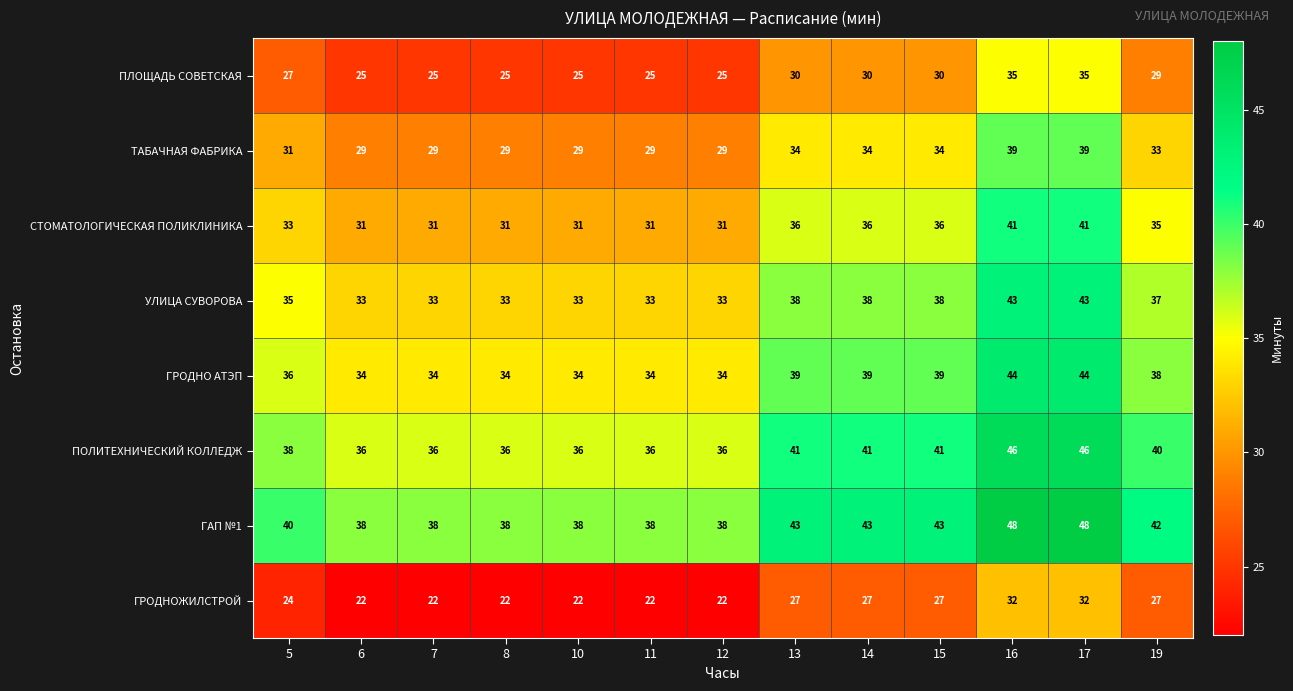

The ГРОДНОЖИЛСТРОЙ series shows 22 at 12. True or false?

True